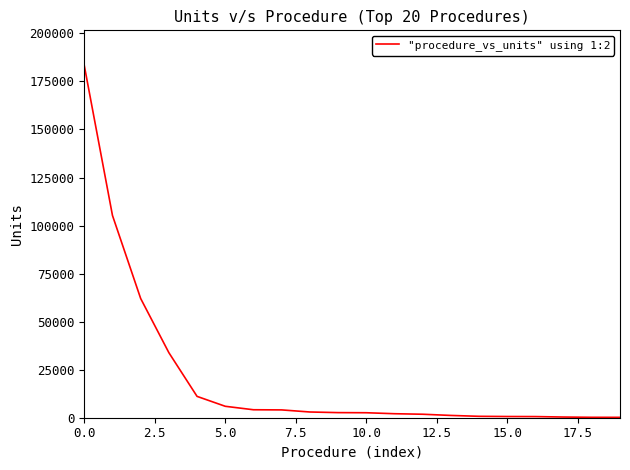

How many lines are shown in the chart?

1